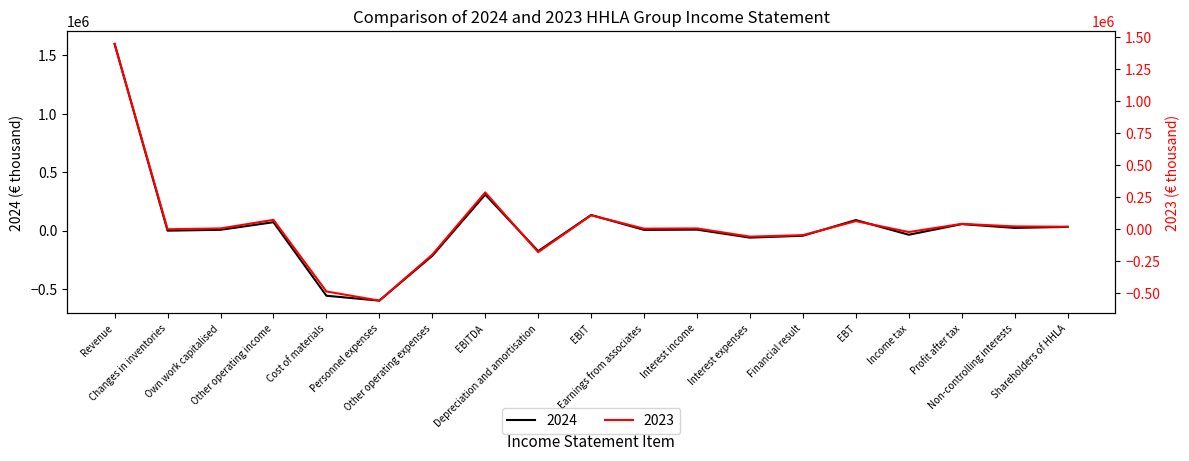

True or false: 2023 has more than 1 points higher than both neighbors.

True